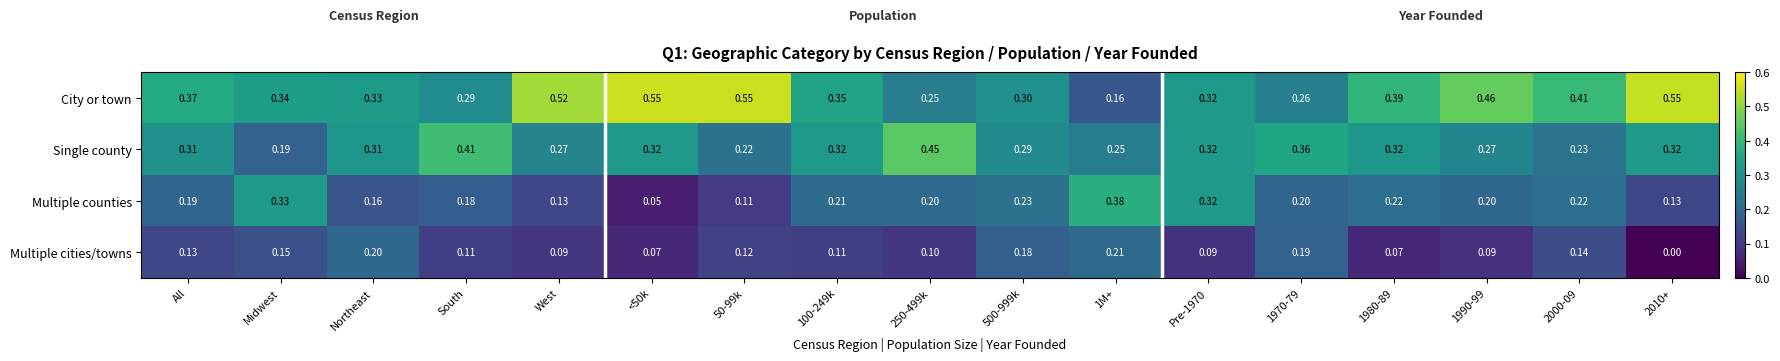

Which series has the largest total across all categories?

City or town